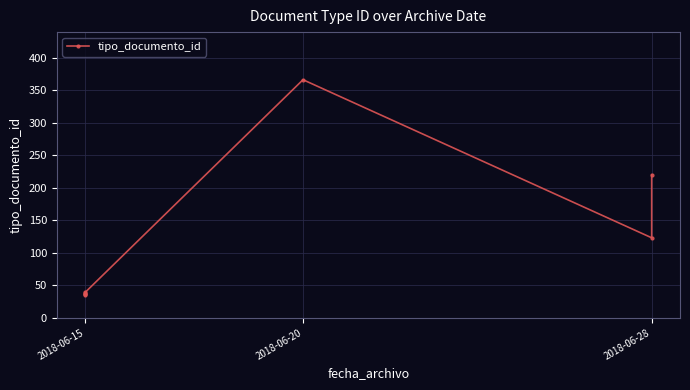

Read the value at 2018-06-28.

123